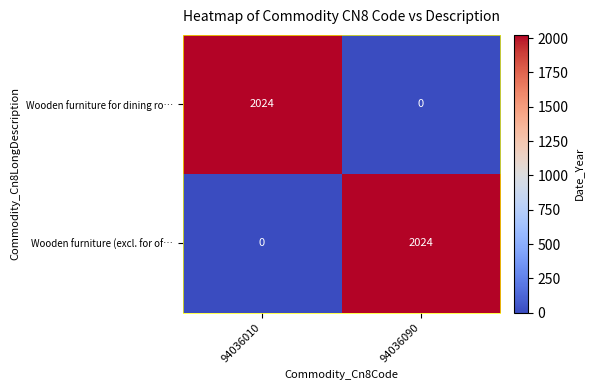

How many series are shown in this chart?

2